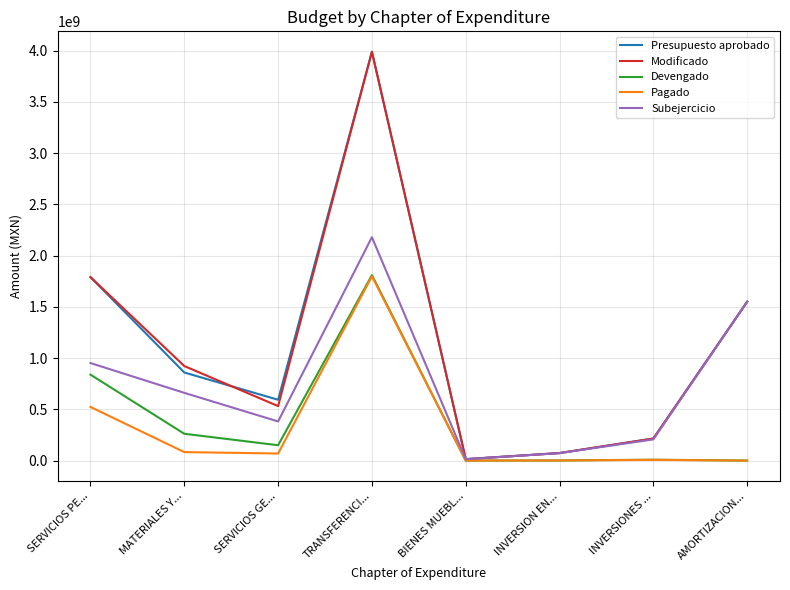

At which label does Presupuesto aprobado reach its peak?

TRANSFERENCI...